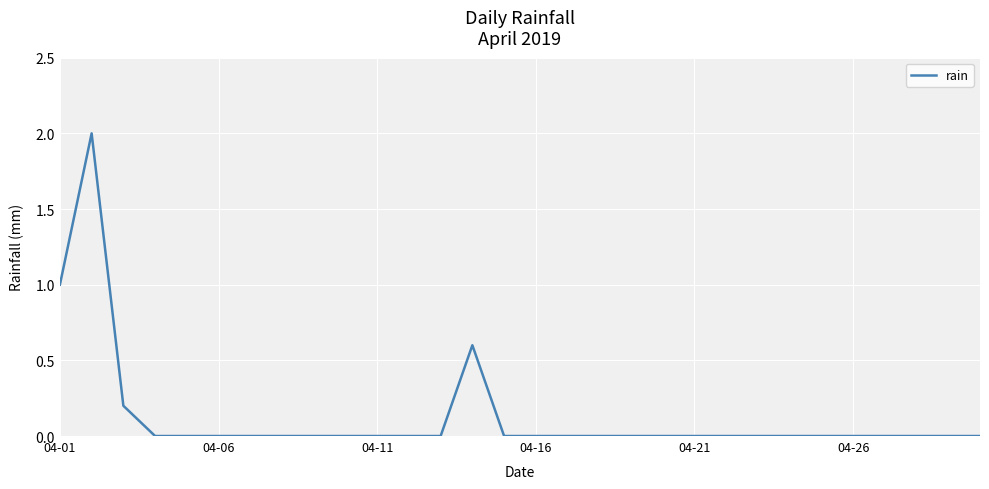

What is the greatest value displayed?

2.0